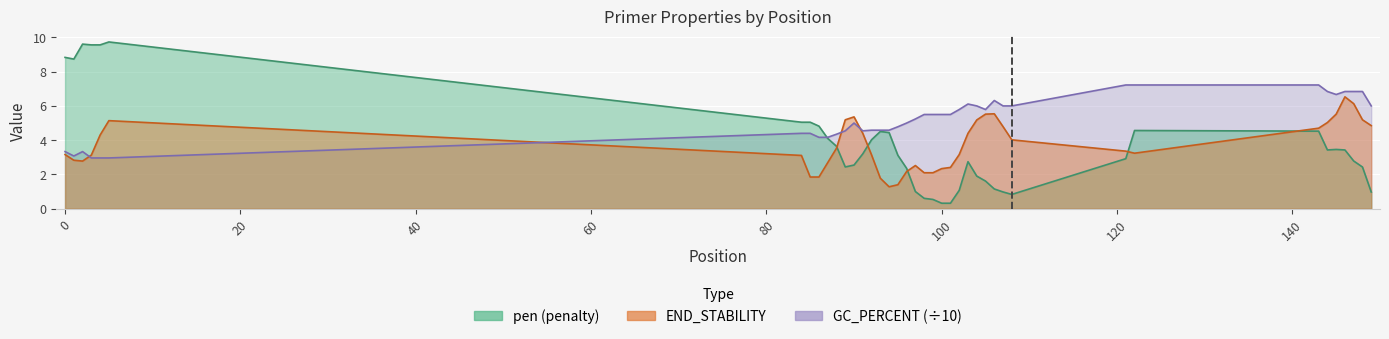

Where do pen and PRIMER_RIGHT_0_GC_PERCENT first cross each other?

86 and 87